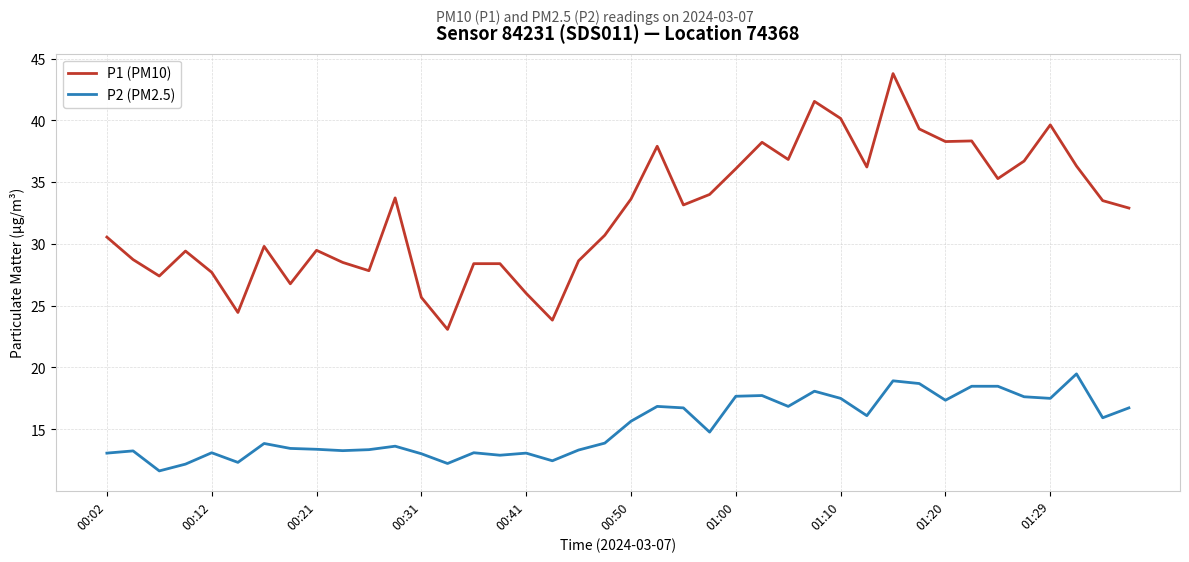

Rank the series by their maximum value, from lowest to highest.

P2 (PM2.5), P1 (PM10)